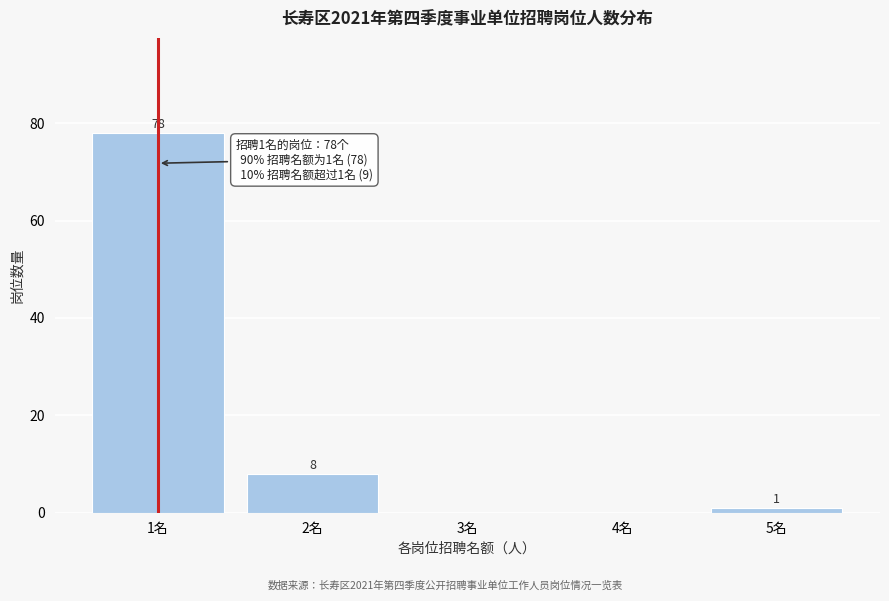

Reading left to right, what are all the values shown in this chart?

1名=78	2名=8	3名=0	4名=0	5名=1